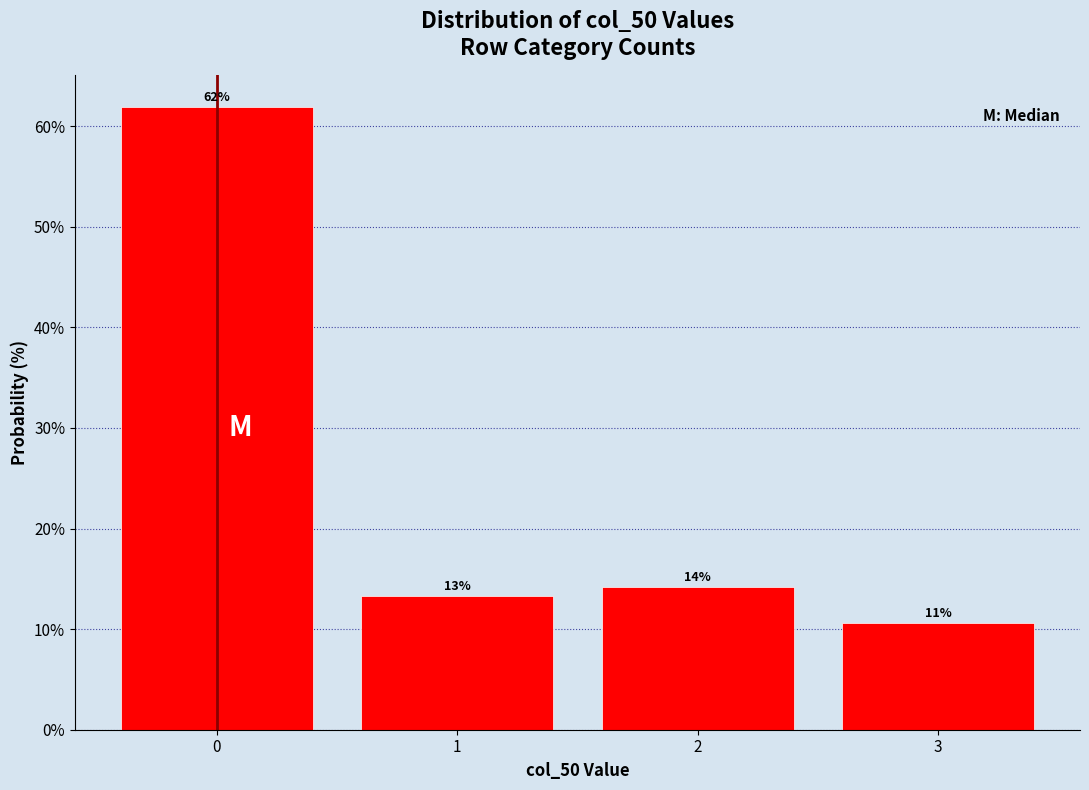

How many bars are there in total?

4